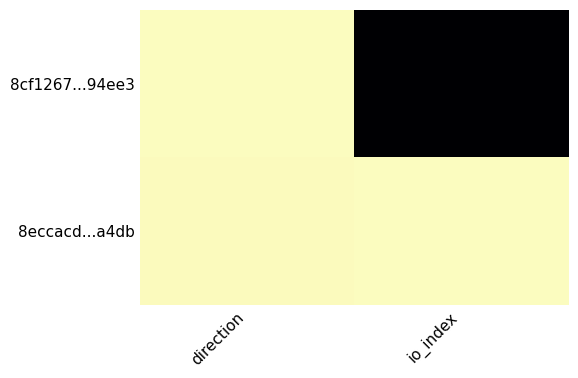

What is the maximum value shown in the chart?

308